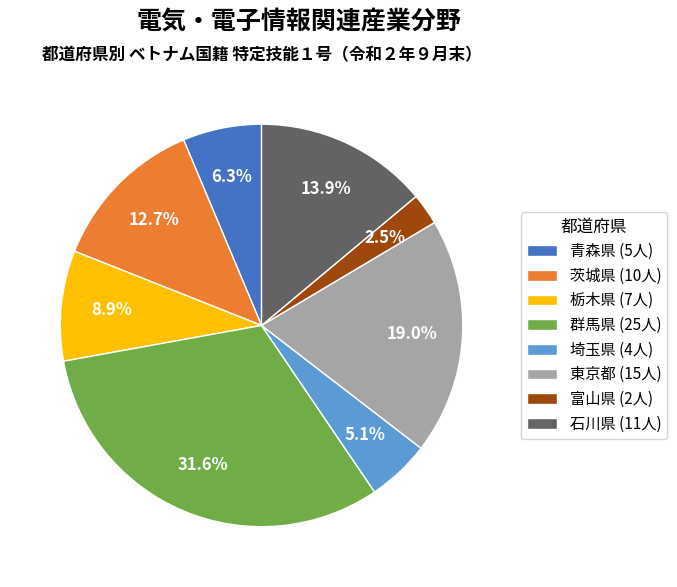

Rank the categories by value from highest to lowest.

群馬県 (25人), 東京都 (15人), 石川県 (11人), 茨城県 (10人), 栃木県 (7人), 青森県 (5人), 埼玉県 (4人), 富山県 (2人)